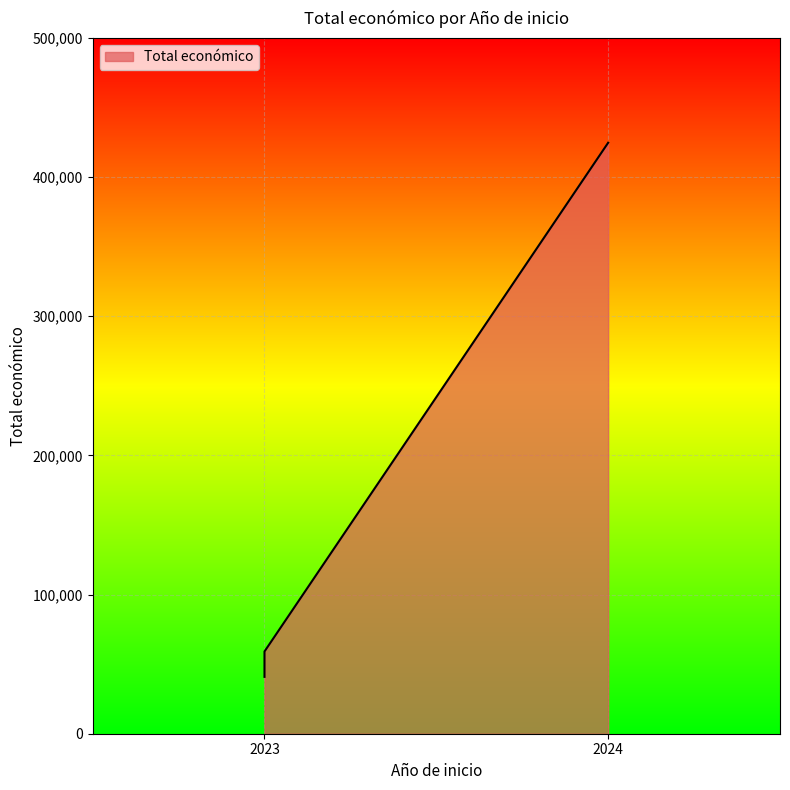

The value at 2024 is 622986. True or false?

False